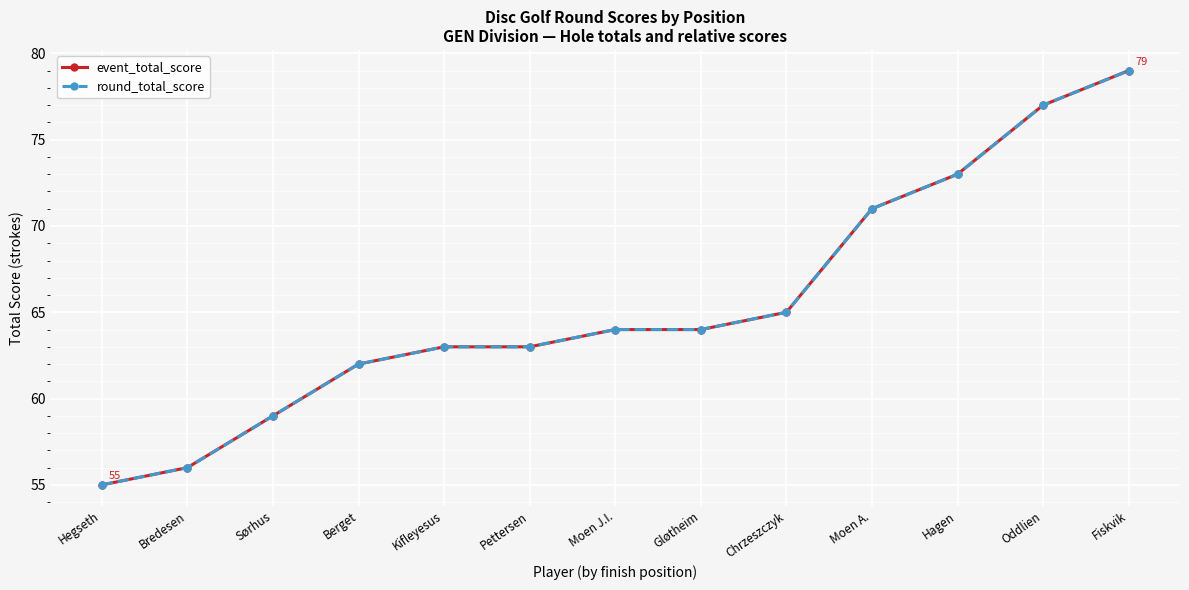

Does the chart have visible grid lines?

Yes